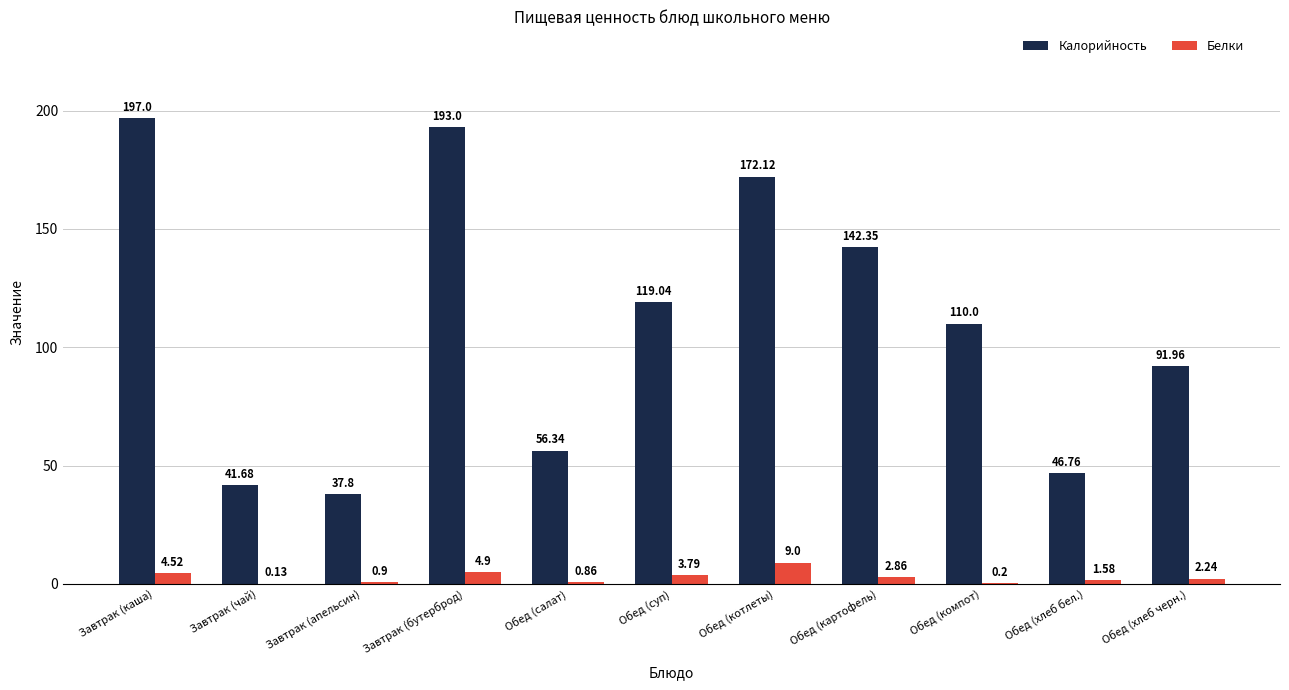

At which label does Белки reach its peak?

Обед (котлеты)